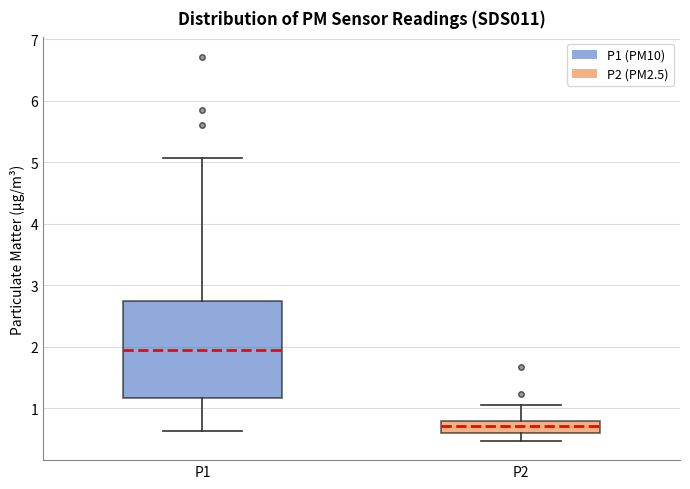

Where does the upper whisker of the box for P2 end on the y-axis? The values are not printed on the chart, so give them approximately, as read against the axis.

1.1